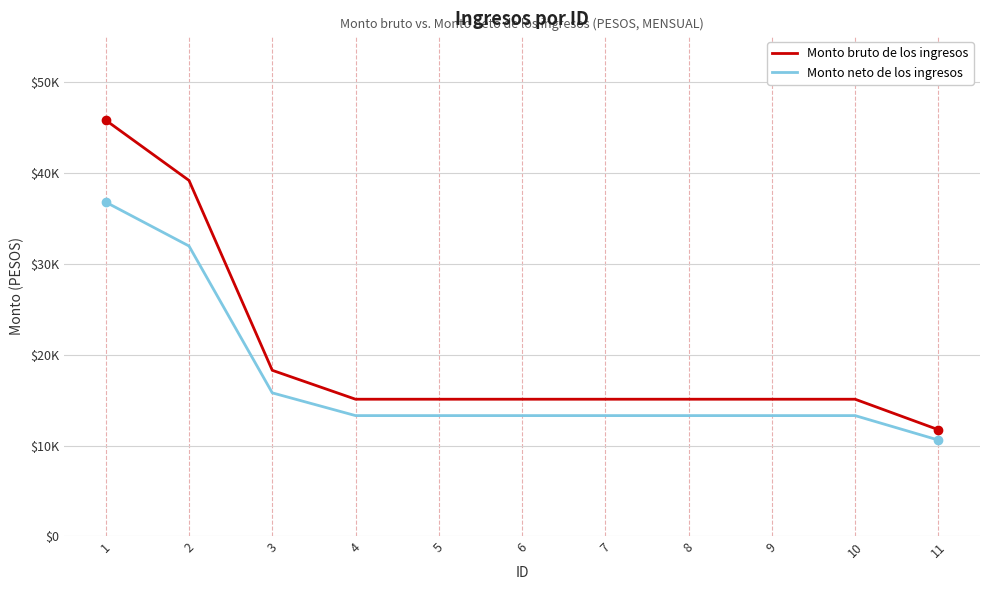

Which series has the widest spread of values?

Monto bruto de los ingresos